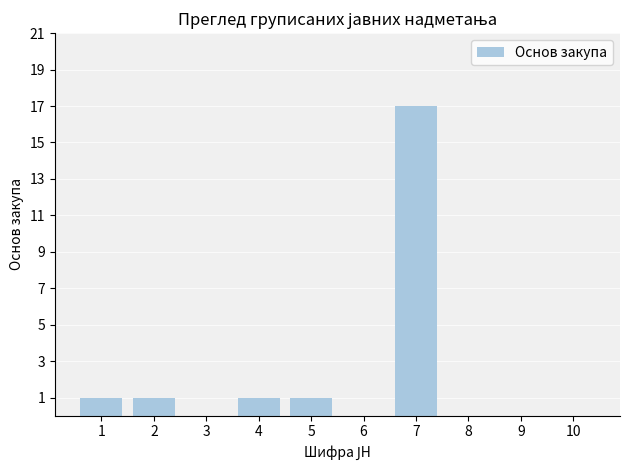

Is it true that the value at 8 is 7?

False